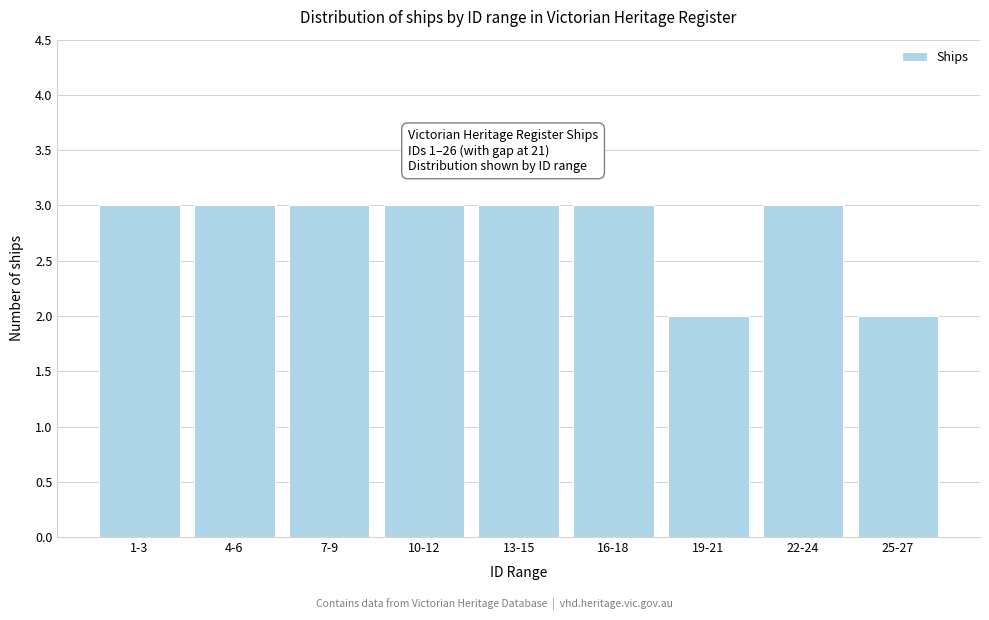

Reading left to right, extract all data points from this chart.

3	3	3	3	3	3	2	3	2